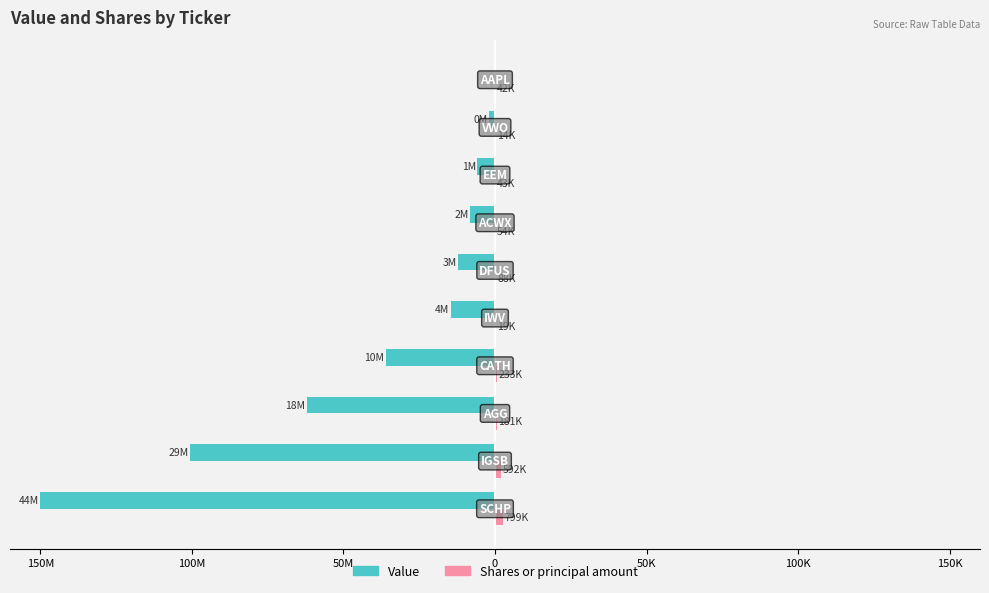

Does the chart contain stacked bars?

No